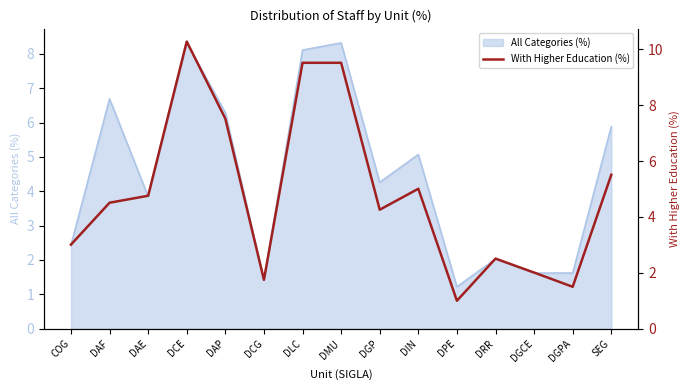

How many data points does each series have?

15